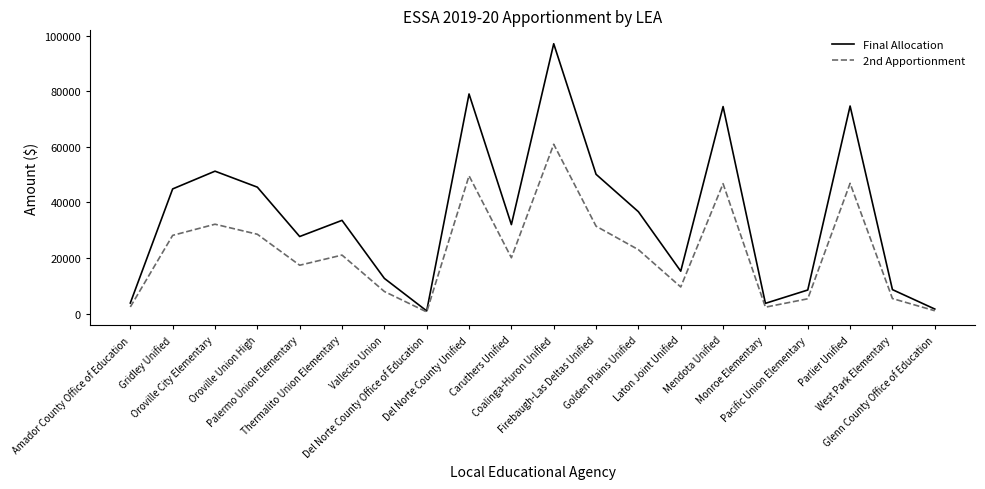

Rank the series by their average value, from highest to lowest.

Final Allocation, 2nd Apportionment